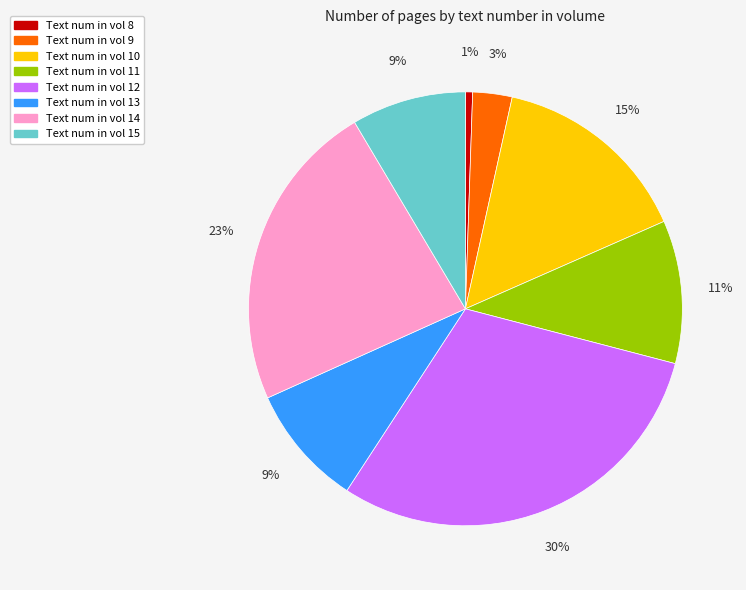

To the nearest percent, what is the average slice percentage?

12%